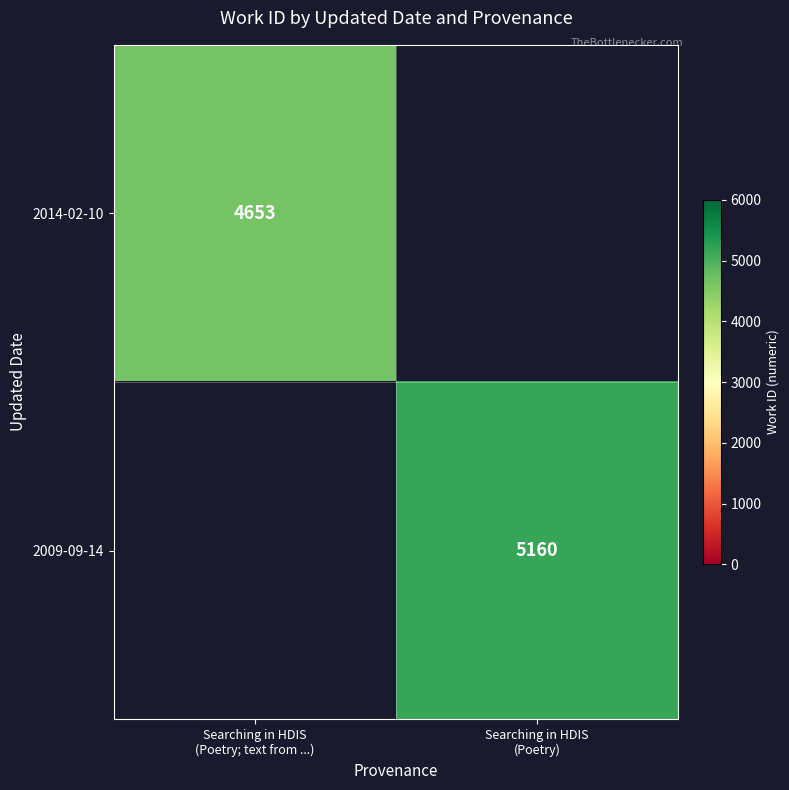

Rank the categories by 2014-02-10 value from highest to lowest.

Searching in HDIS (Poetry; text from ...), Searching in HDIS (Poetry)